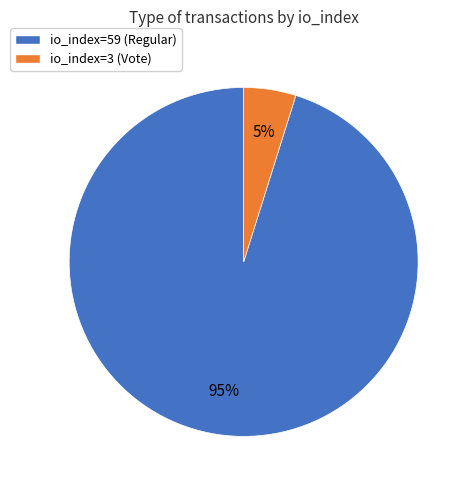

Which category has the biggest portion of the pie?

io_index=59 (Regular)